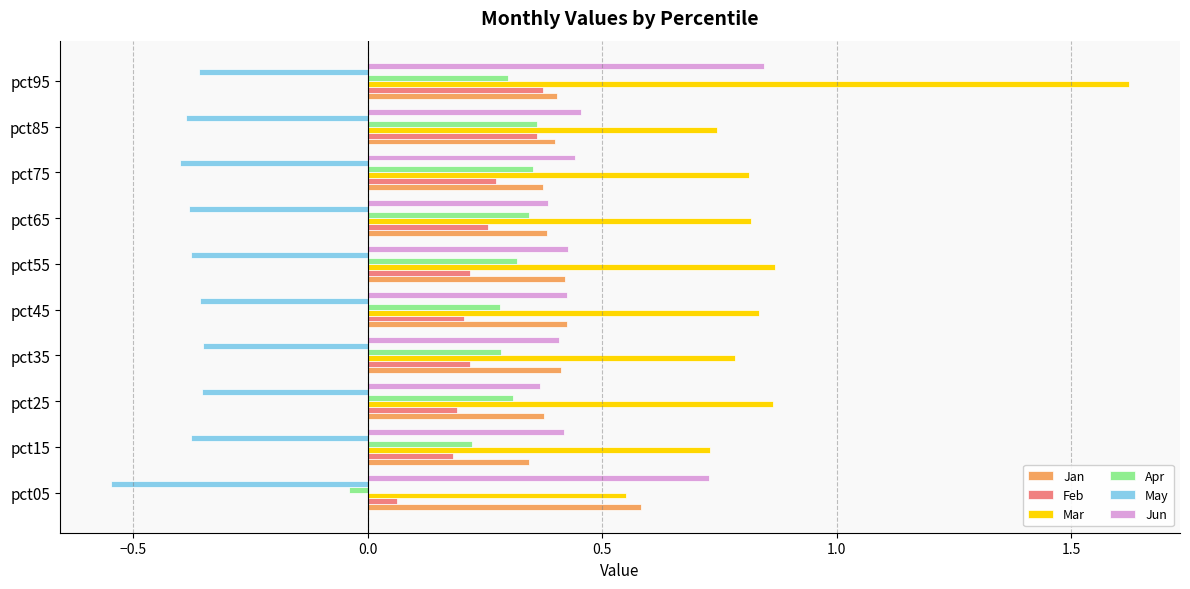

How many Feb values are between 0 and 1?

10